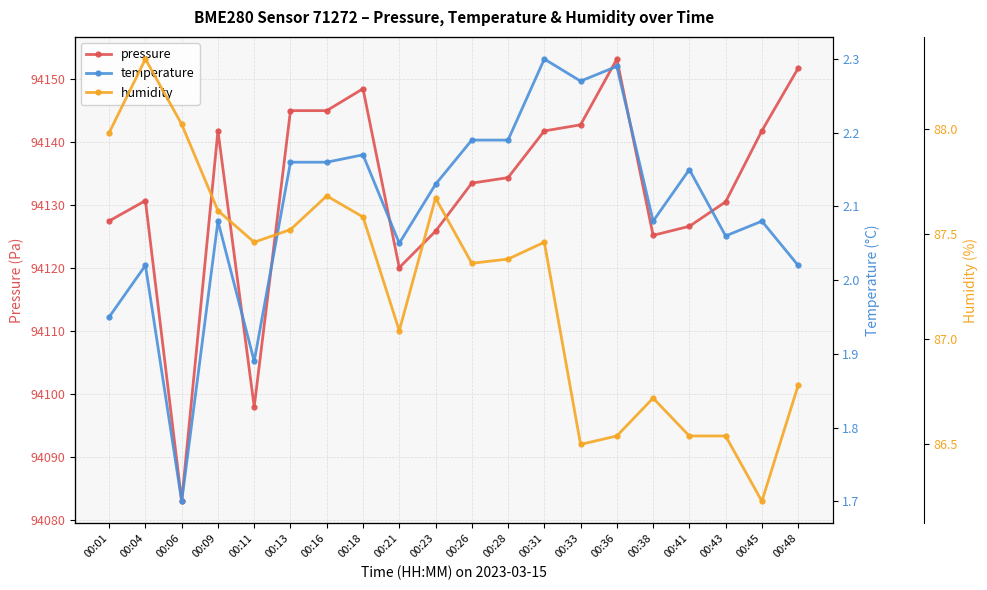

At which label is pressure closest to 94118?

00:21